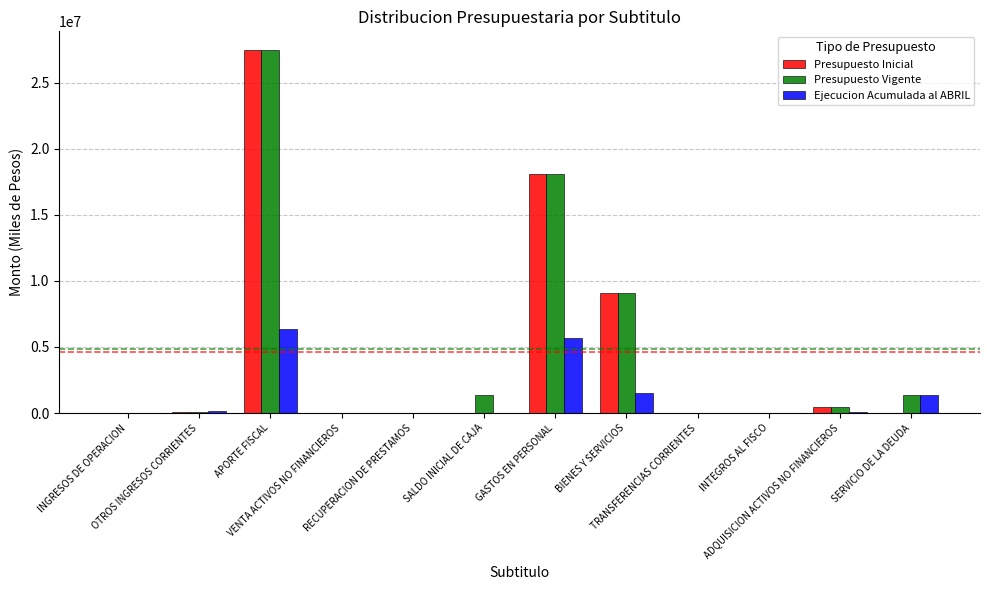

How many series are shown in this chart?

3